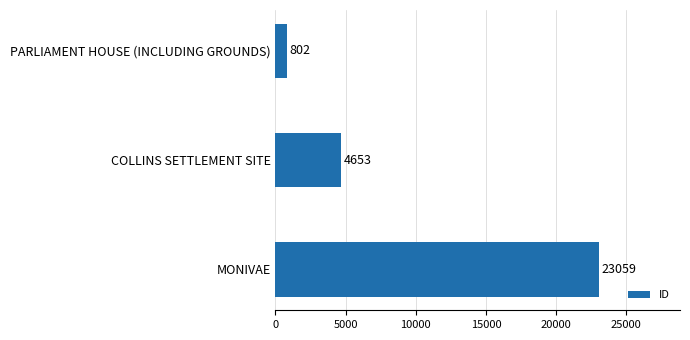

Reading bottom to top, list all the values displayed in this chart.

MONIVAE=23059	COLLINS SETTLEMENT SITE=4653	PARLIAMENT HOUSE (INCLUDING GROUNDS)=802